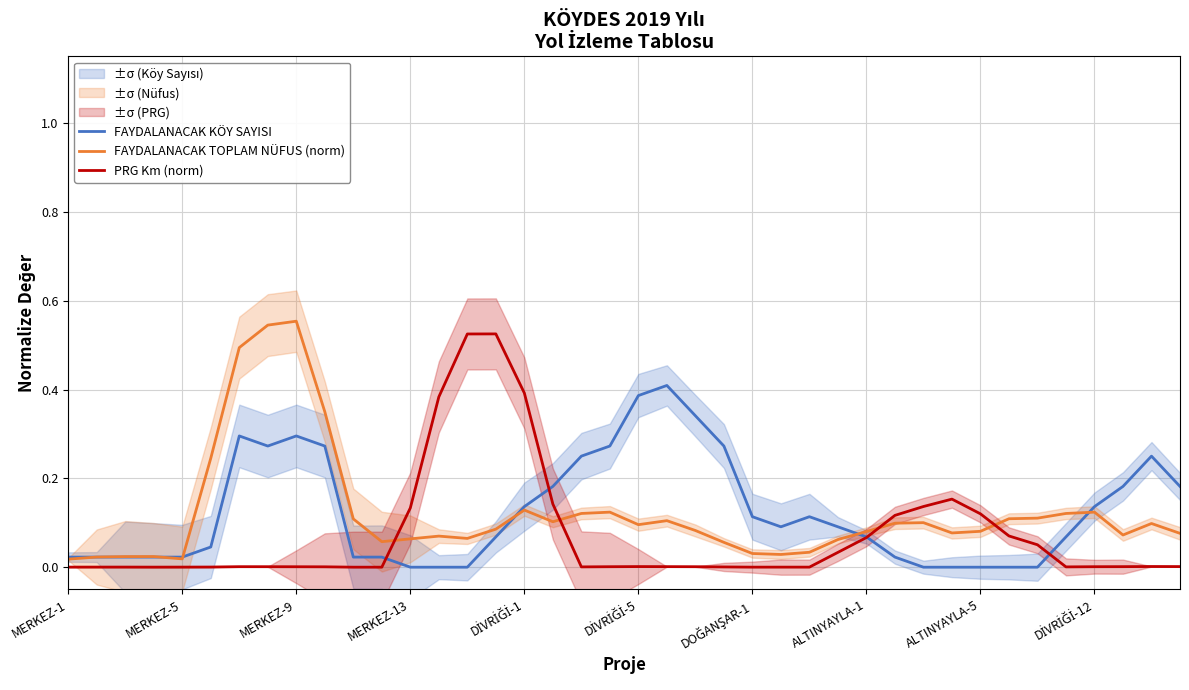

What is the greatest value displayed?

0.6